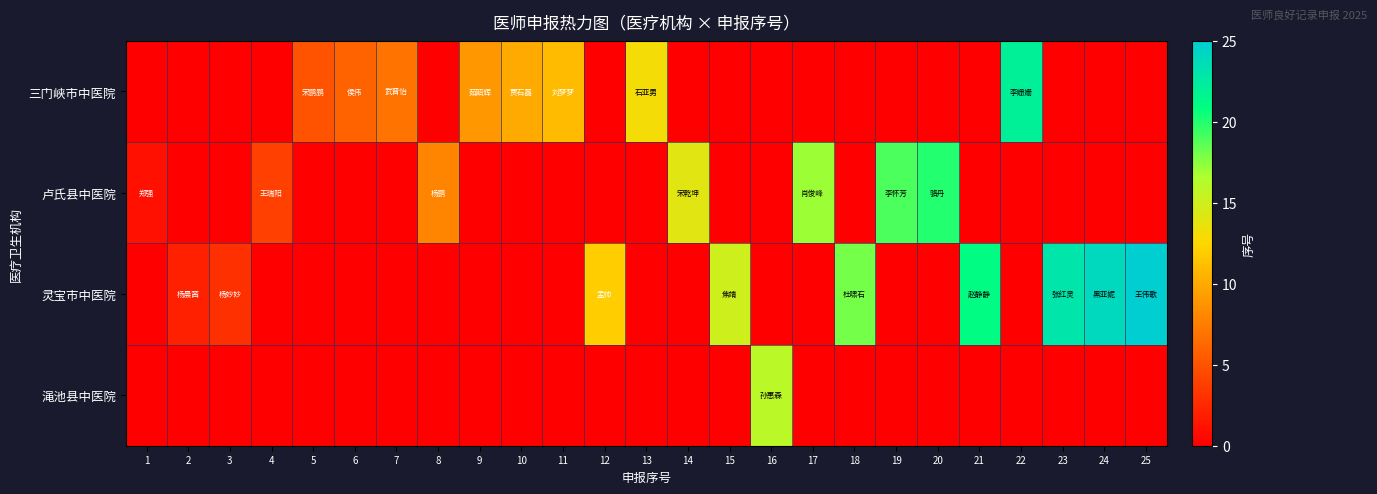

Reading left to right, extract all data points from this chart.

三门峡市中医院: 1=0	2=0	3=0	4=0	5=5	6=6	7=7	8=0	9=9	10=10	11=11	12=0	13=13	14=0	15=0	16=0	17=0	18=0	19=0	20=0	21=0	22=22	23=0	24=0	25=0
卢氏县中医院: 1=1	2=0	3=0	4=4	5=0	6=0	7=0	8=8	9=0	10=0	11=0	12=0	13=0	14=14	15=0	16=0	17=17	18=0	19=19	20=20	21=0	22=0	23=0	24=0	25=0
灵宝市中医院: 1=0	2=2	3=3	4=0	5=0	6=0	7=0	8=0	9=0	10=0	11=0	12=12	13=0	14=0	15=15	16=0	17=0	18=18	19=0	20=0	21=21	22=0	23=23	24=24	25=25
渑池县中医院: 1=0	2=0	3=0	4=0	5=0	6=0	7=0	8=0	9=0	10=0	11=0	12=0	13=0	14=0	15=0	16=16	17=0	18=0	19=0	20=0	21=0	22=0	23=0	24=0	25=0